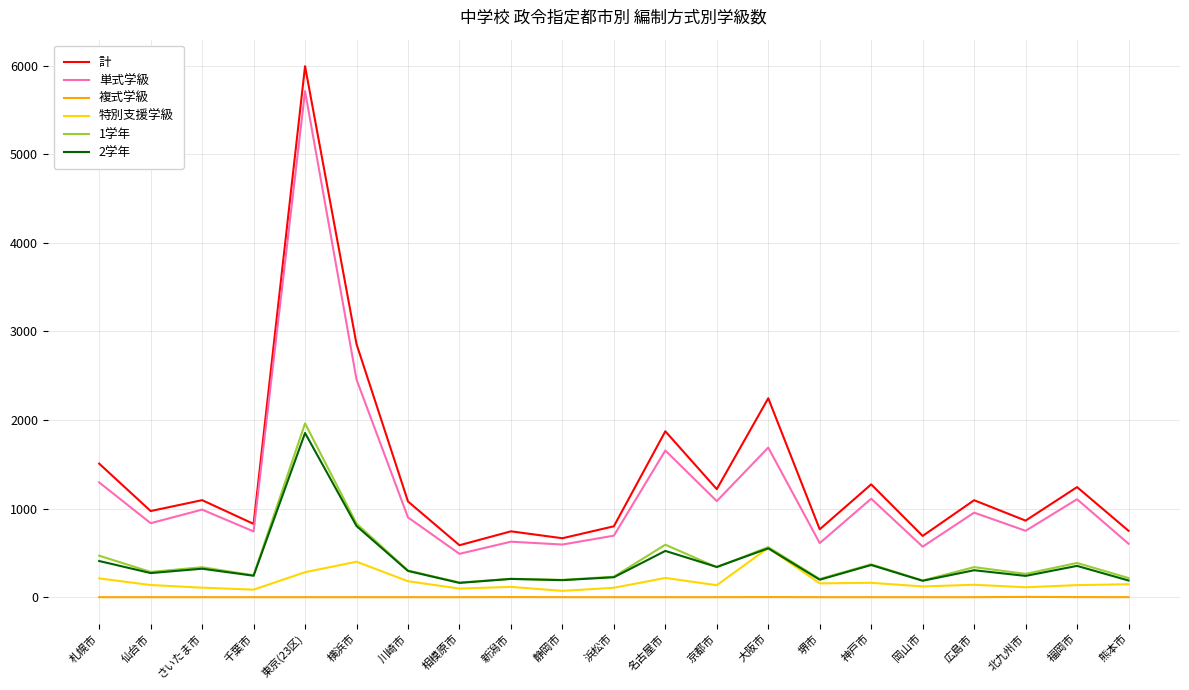

Is it true that 複式学級 equals 0 at 熊本市?

True